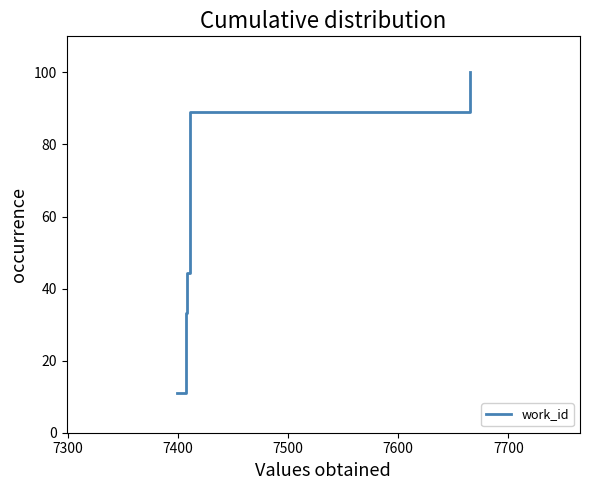

True or false: the data has more than 1 interior local peaks.

False